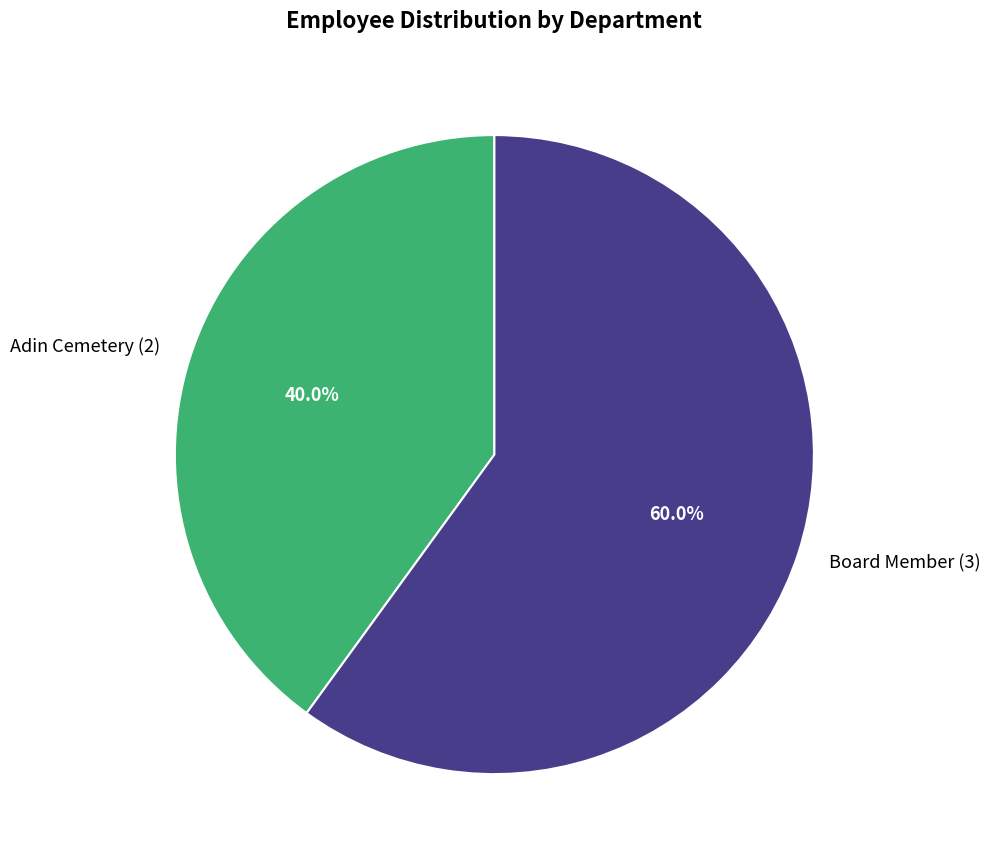

Which slice represents more than half of the pie?

Board Member